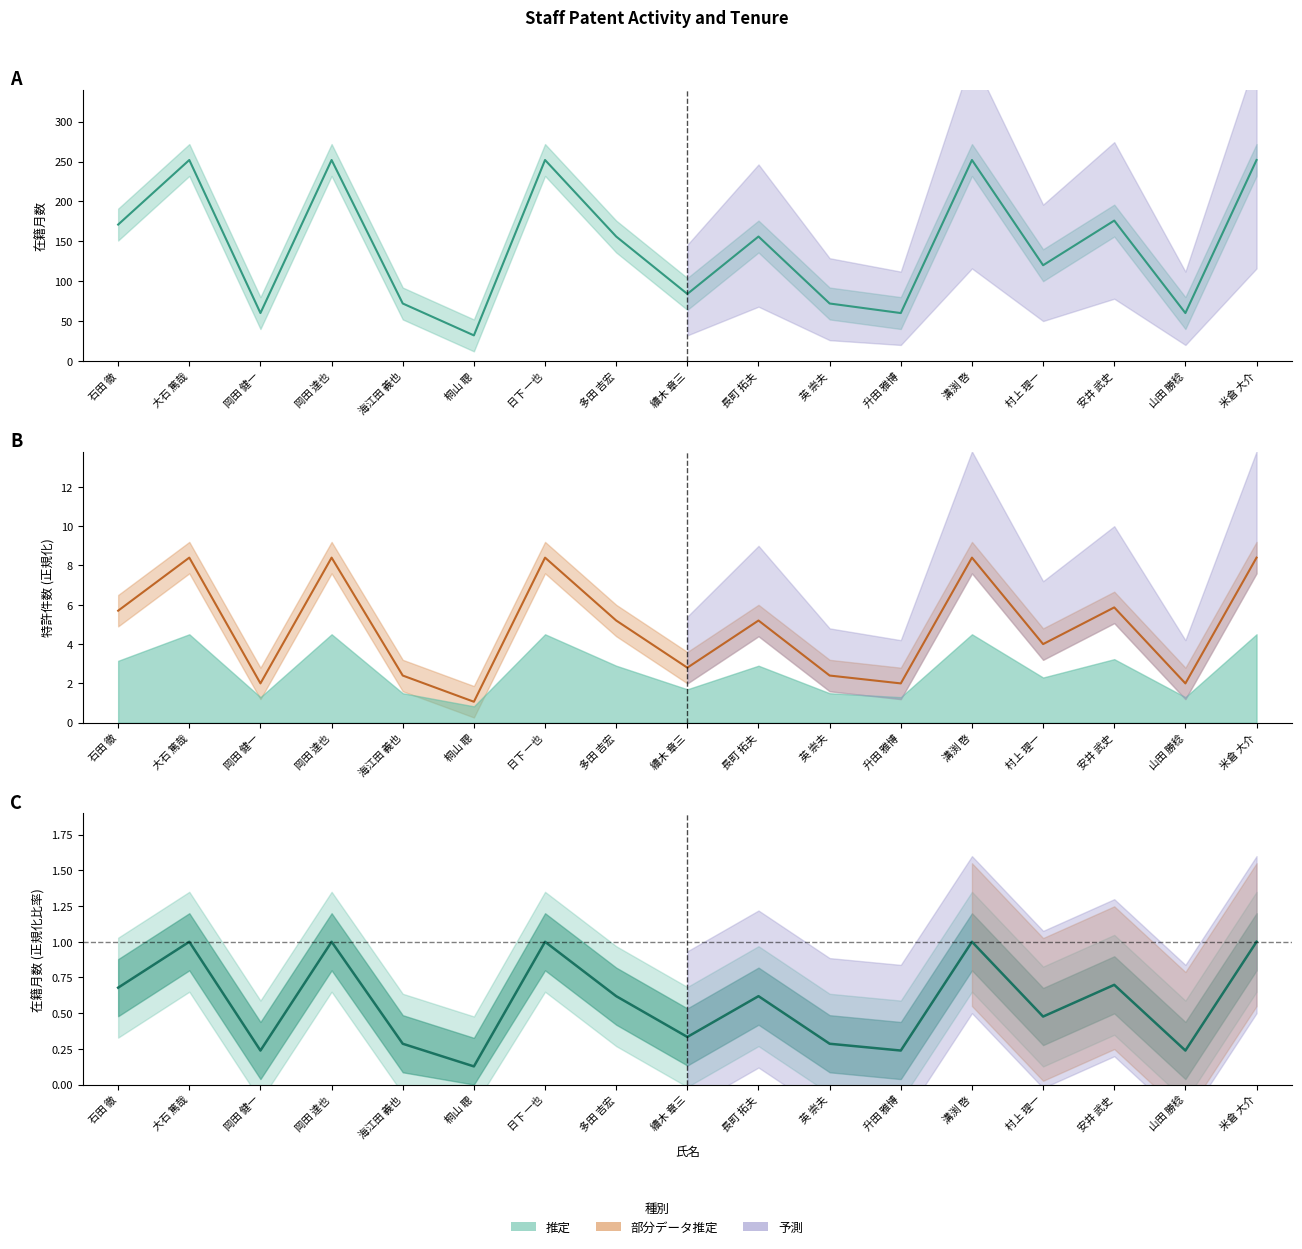

What is the label of the 3rd point from the right?

安井 武史